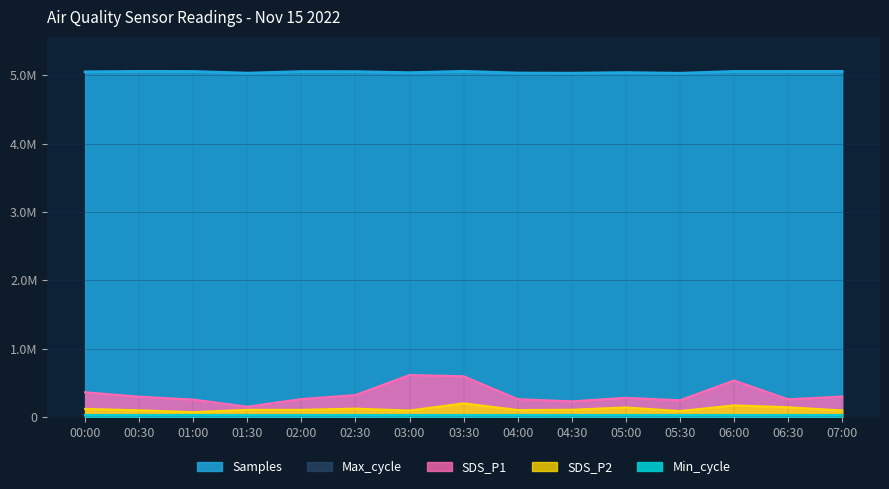

What value does the Samples series have at 06:30?

5057671.0